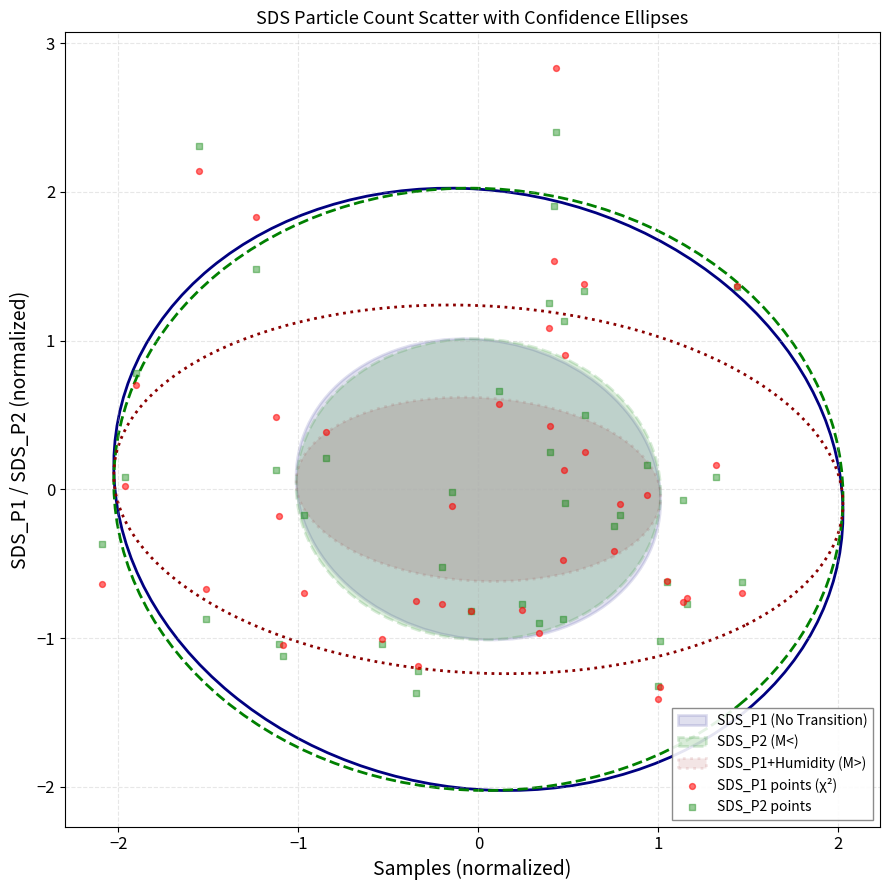

What is the X range (max minus min) for the scatter plot?

3.6